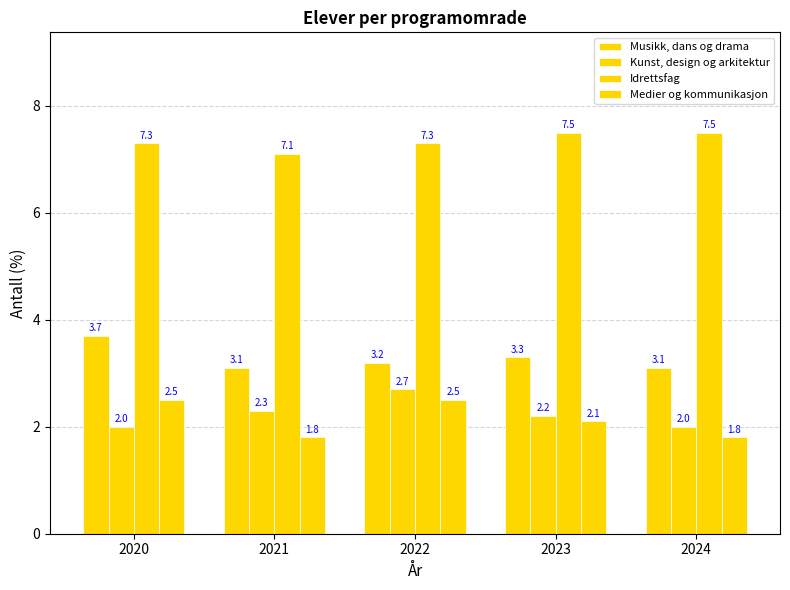

What is the sum of all Musikk, dans og drama values?

16.4